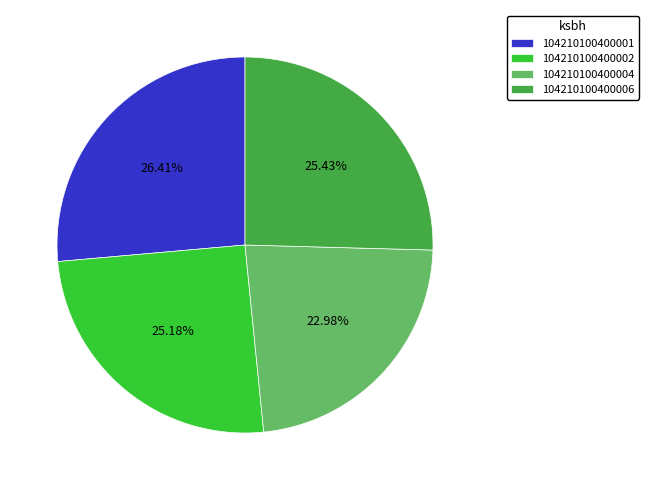

To the nearest percent, what is the difference between the largest and smallest slice percentages?

3%